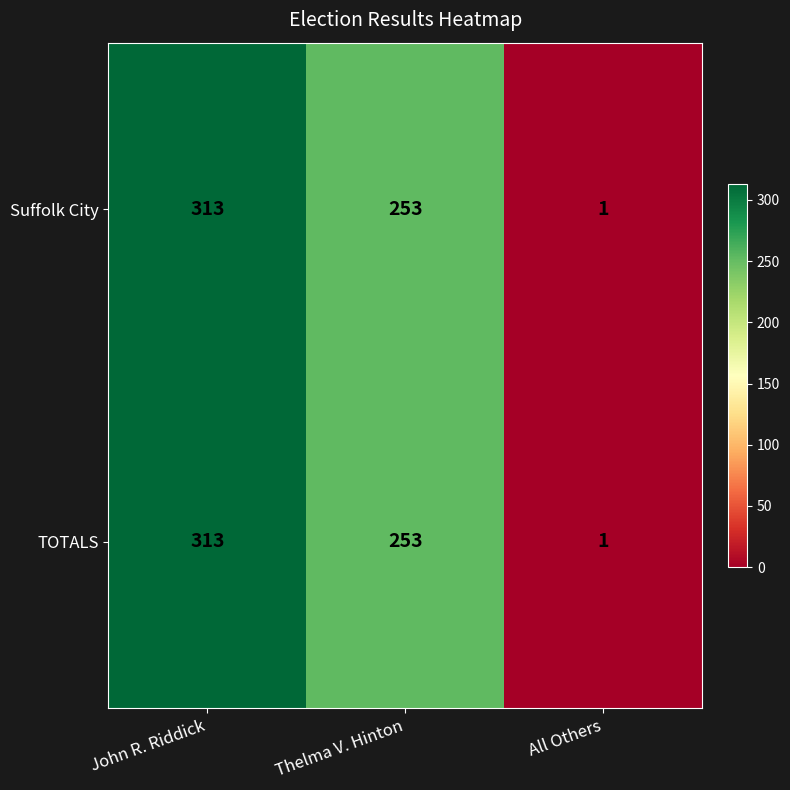

Which label corresponds to the largest value in the chart?

John R. Riddick